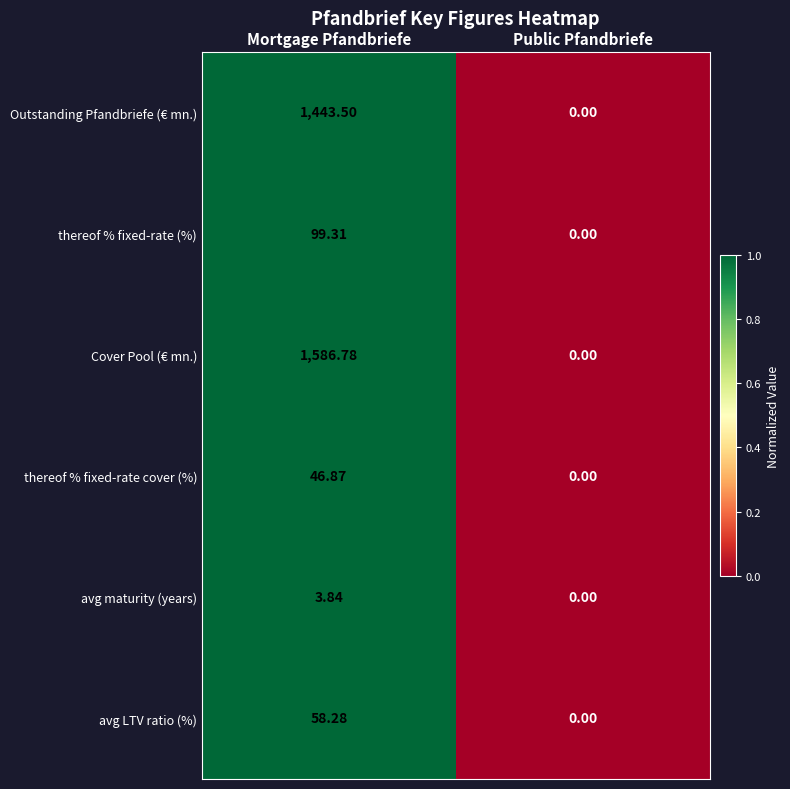

At which category is the sum across all series the highest?

Mortgage Pfandbriefe